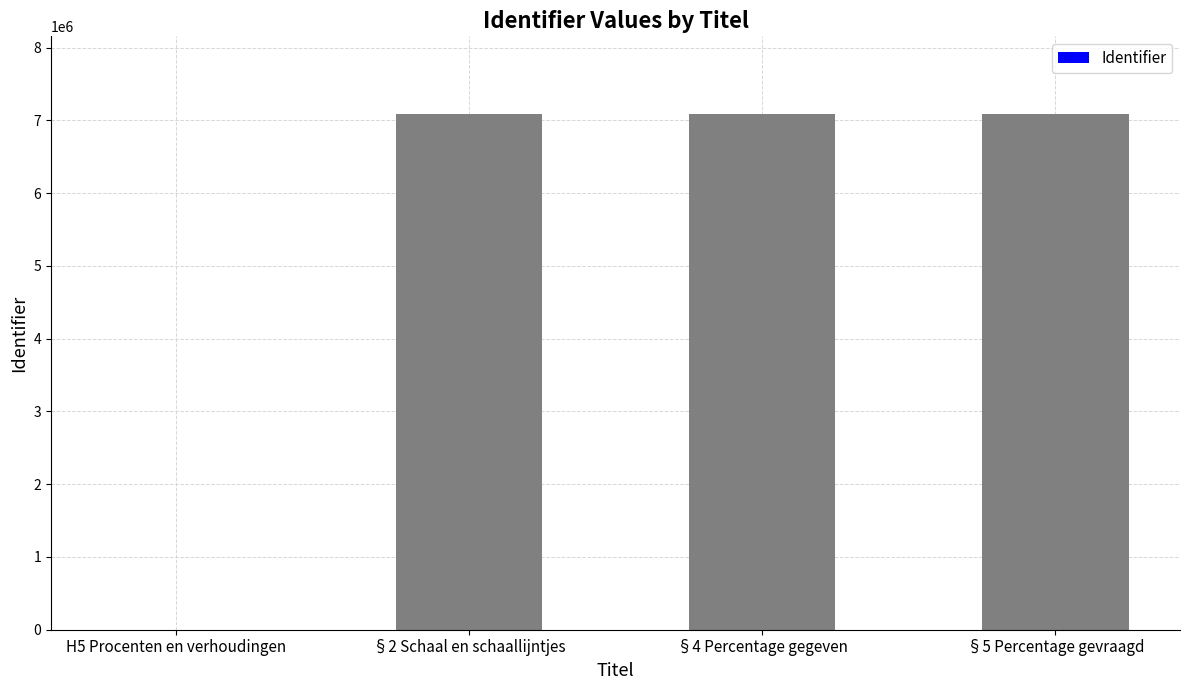

Is it true that the value at H5 Procenten en verhoudingen is 3735123?

False